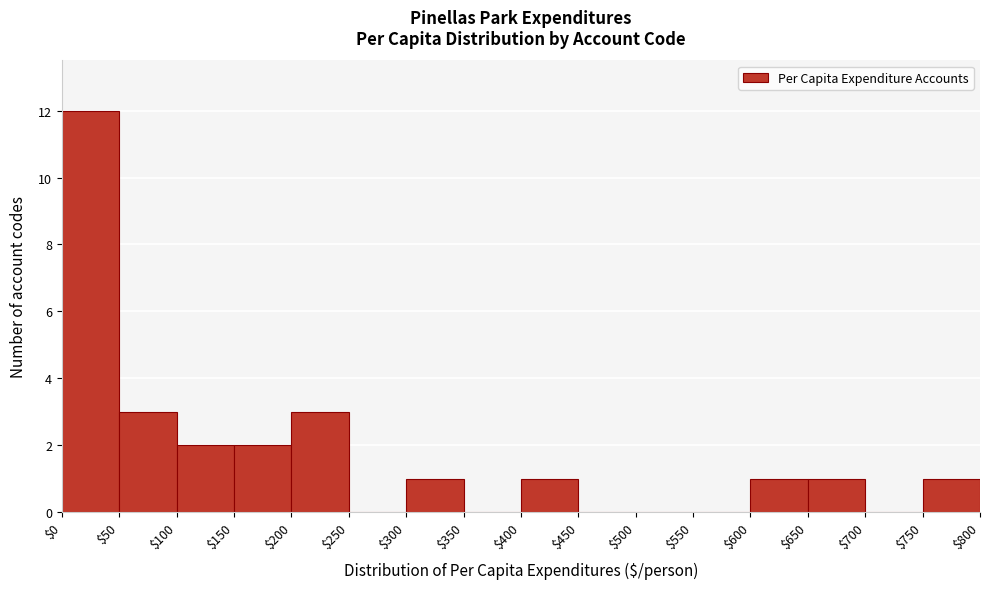

How tall is the bar that spans $50 to $100 on the x-axis? The values are not printed on the chart, so give them approximately, as read against the axis.

3